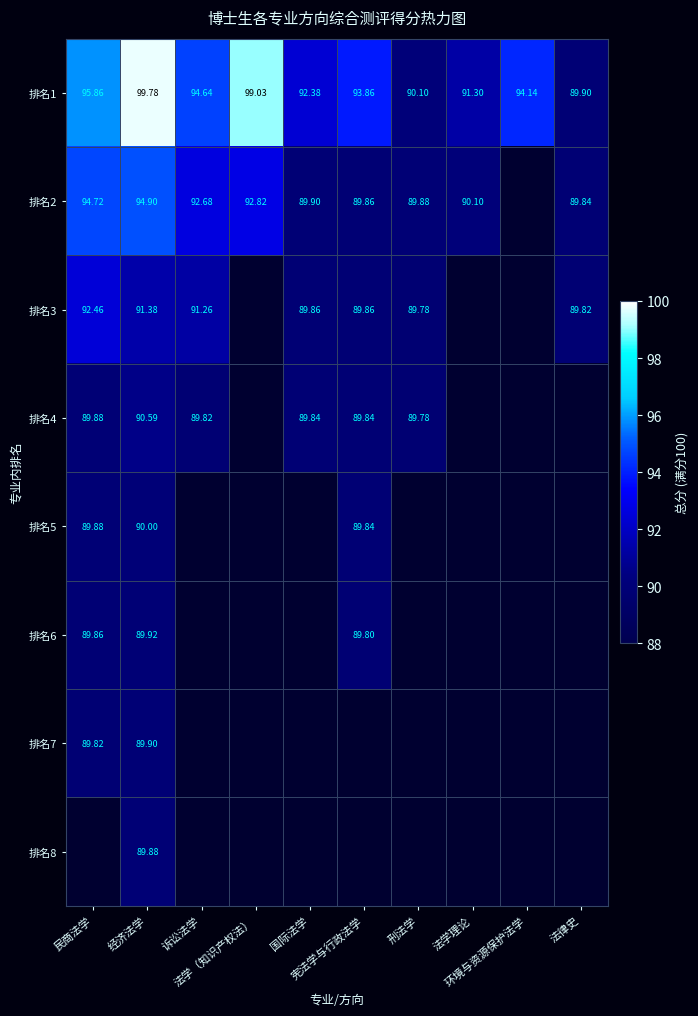

Which series has the largest total across all categories?

排名1